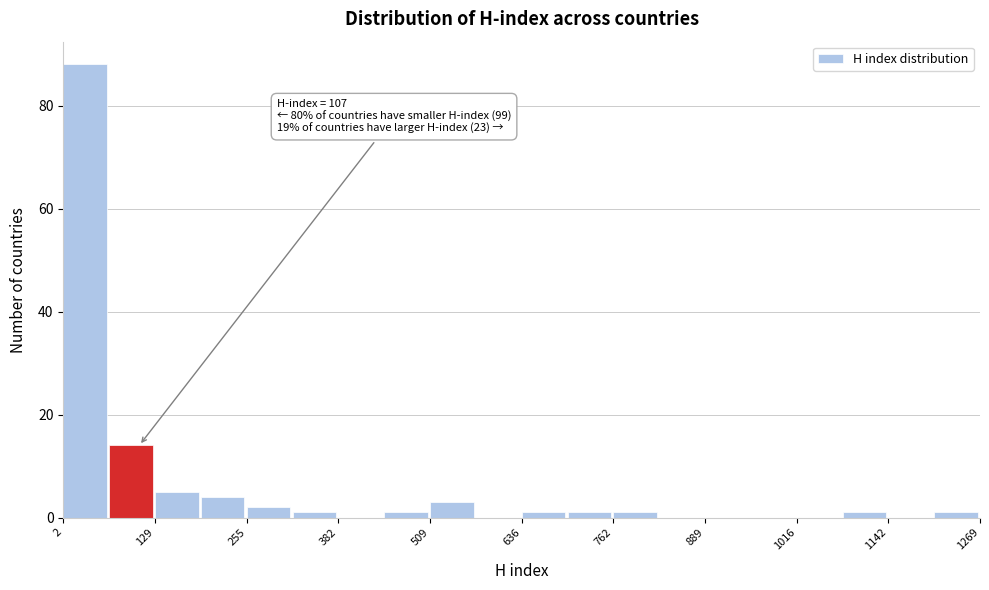

Around what value on the x-axis is the tallest bar? Give the approximate position of its centre, as read against the axis.

40